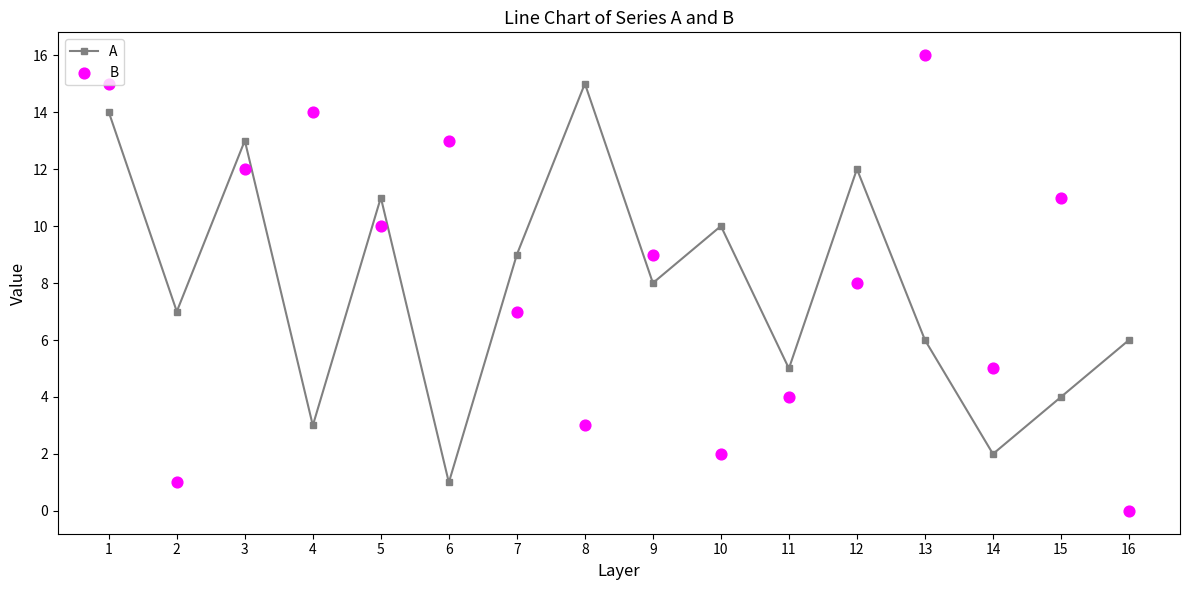

At which category is the sum across all series the highest?

1